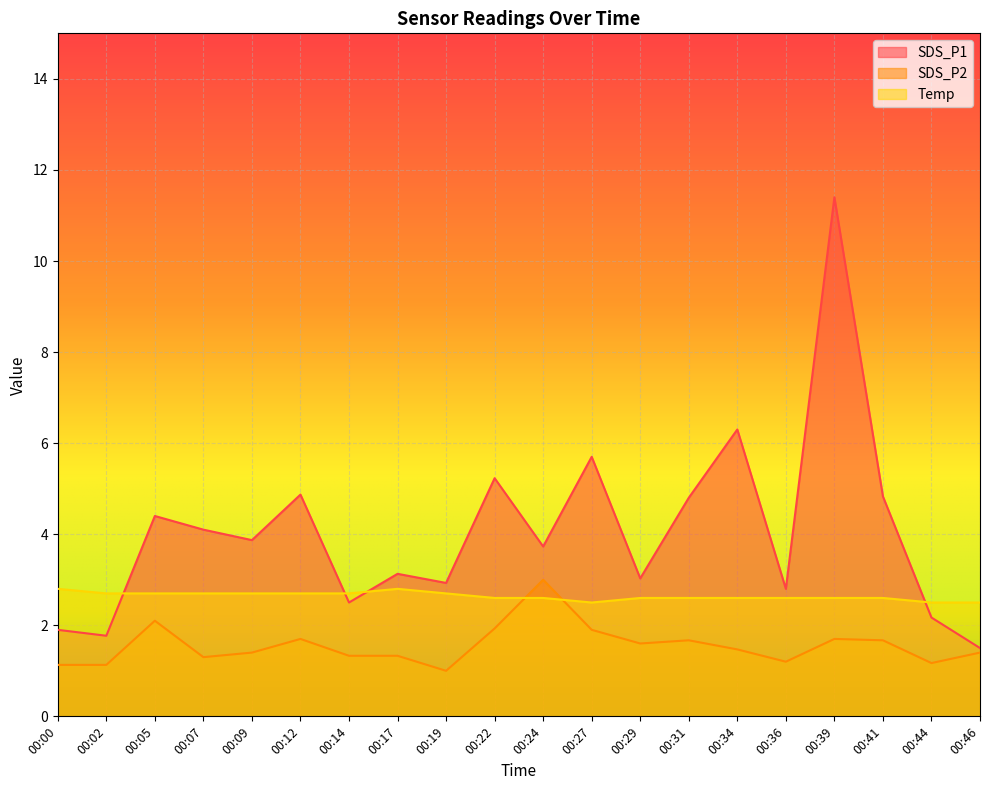

What are all the series names shown in the legend?

SDS_P1, SDS_P2, Temp